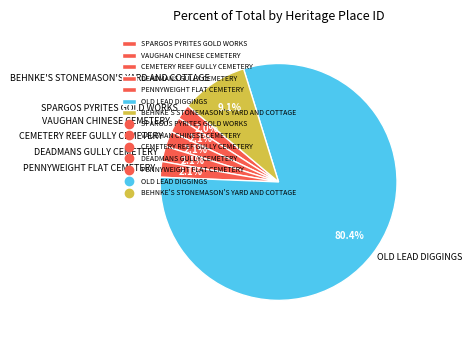

What is the largest slice in the pie chart?

OLD LEAD DIGGINGS